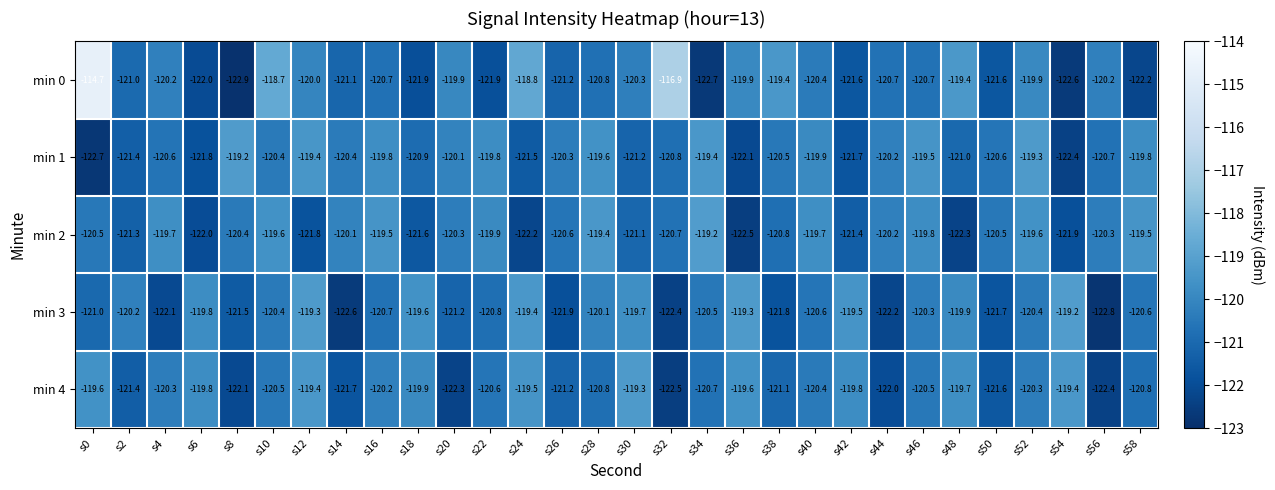

At which category is the sum across all series the highest?

s0